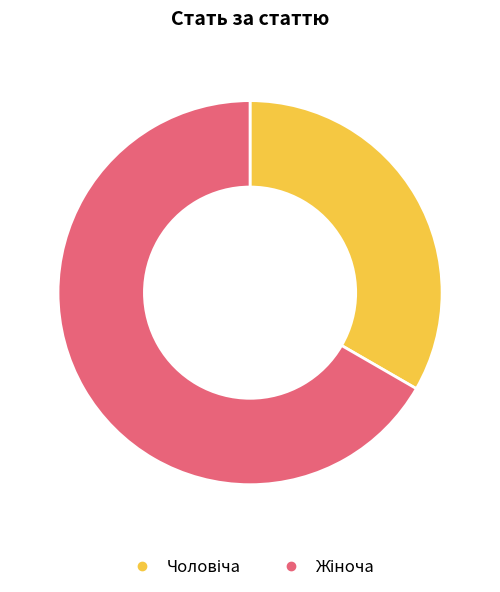

Is there a majority slice in this chart?

Yes